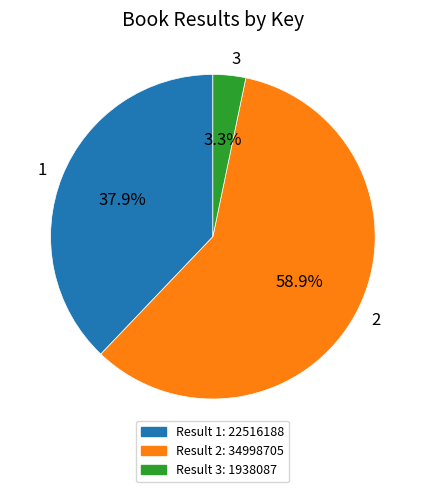

Which slice is the smallest?

3